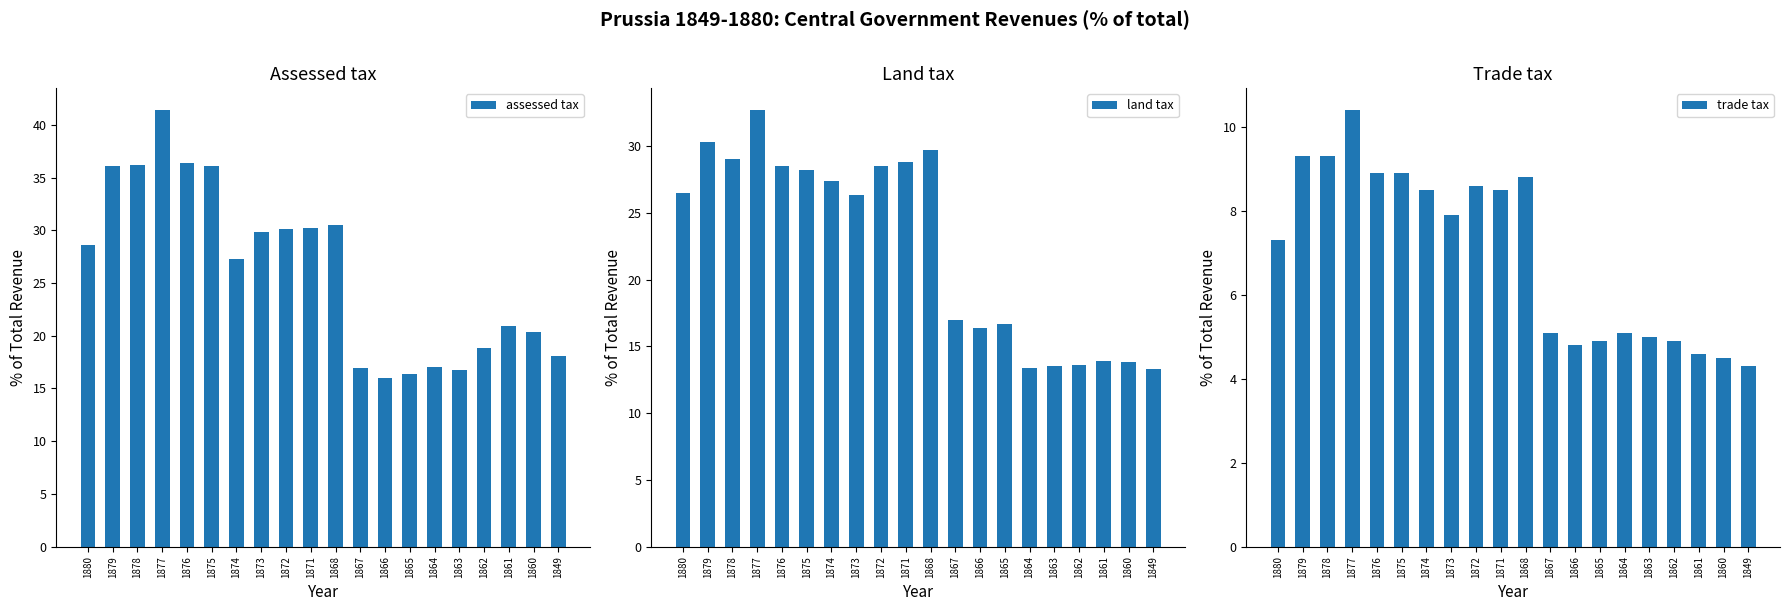

Does the chart contain stacked bars?

No